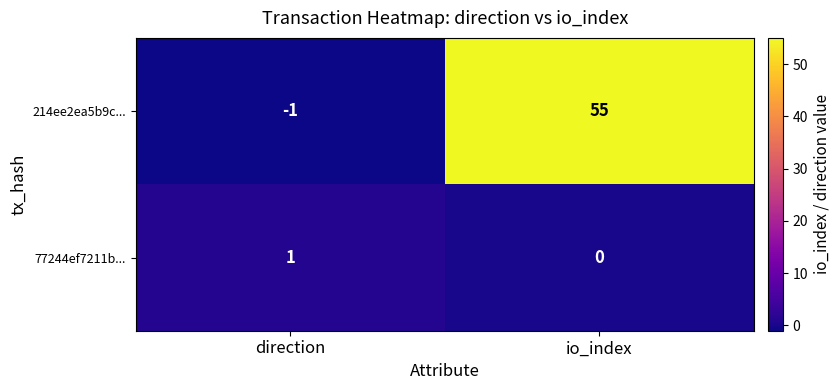

Which series has the largest total across all categories?

214ee2ea5b9c...